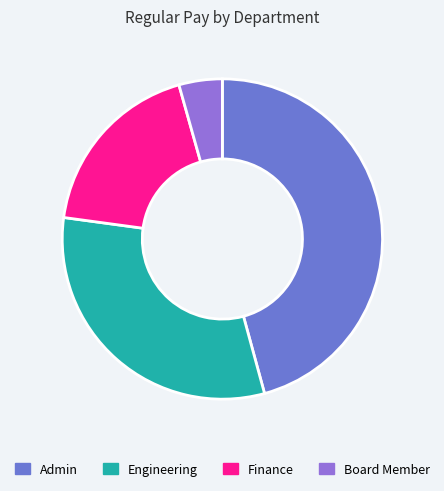

Which has a higher value, Board Member or Admin?

Admin